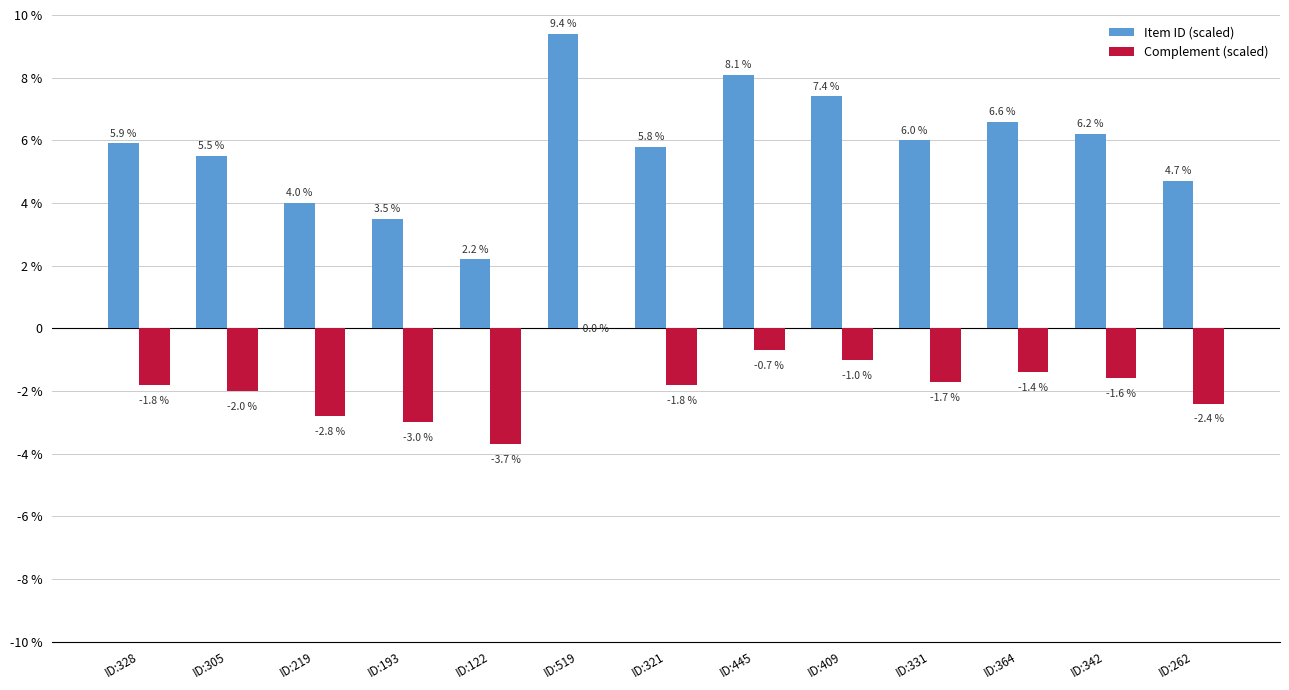

At ID:342, list the series in order from largest to smallest.

Item ID (scaled), Complement (scaled)